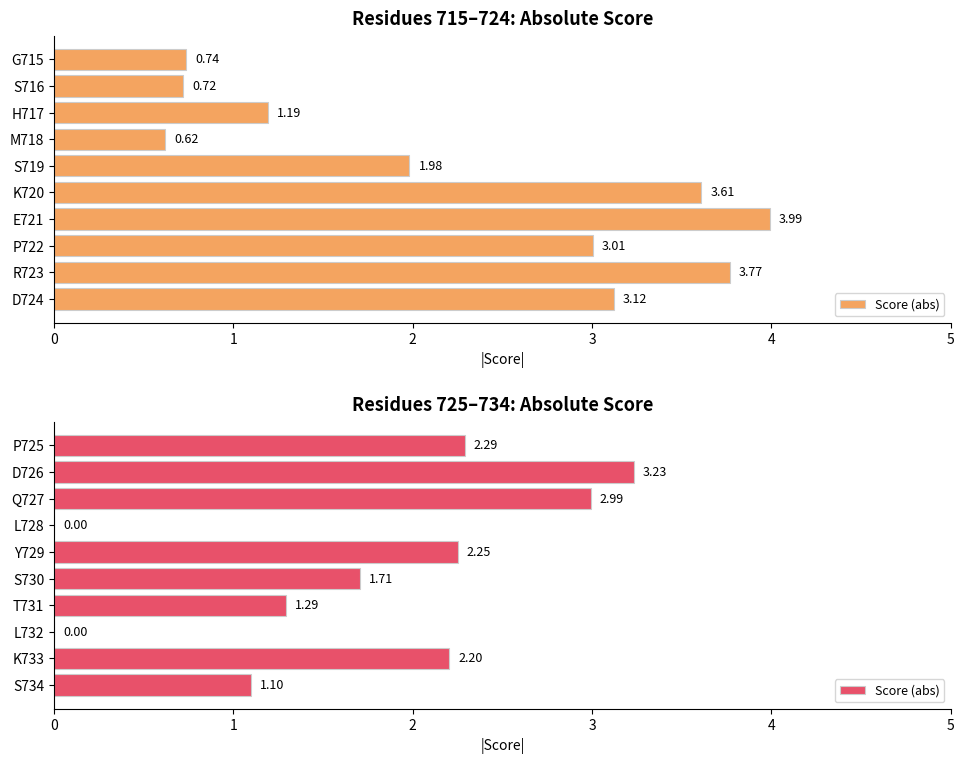

What is the difference between the second highest and second lowest values?

3.0